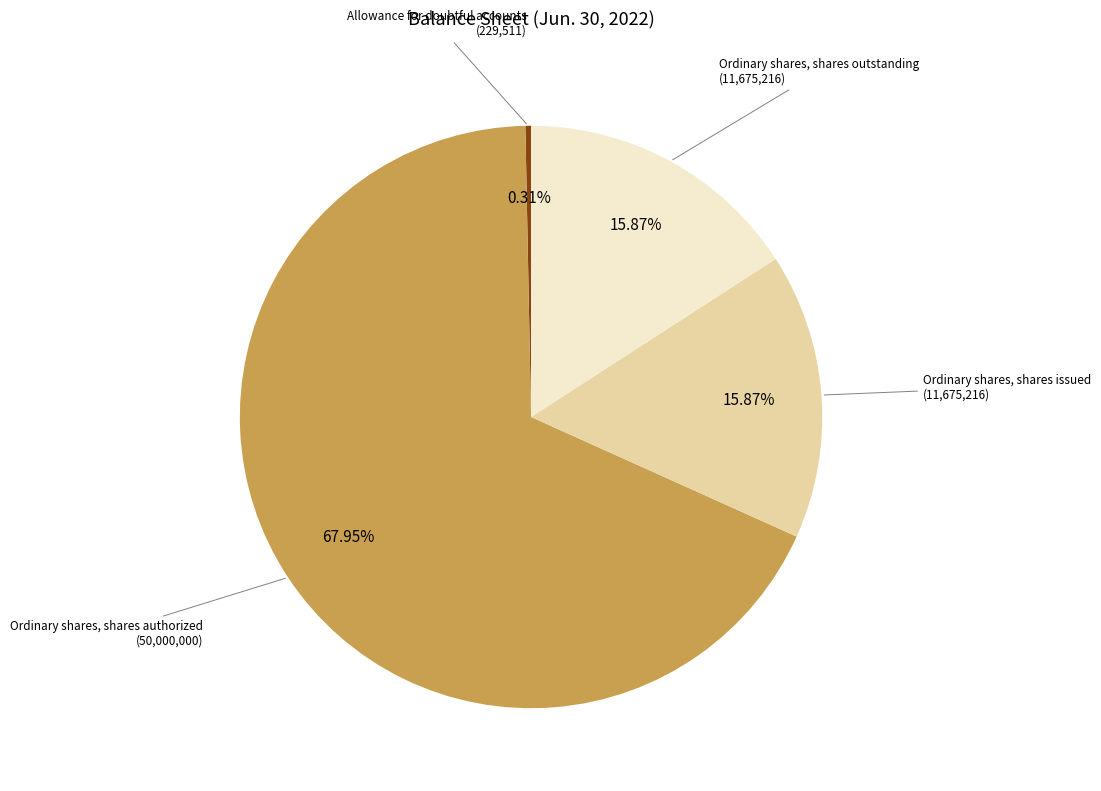

What is the ratio of the value at Ordinary shares, shares outstanding to the value at Ordinary shares, shares issued?

1.0